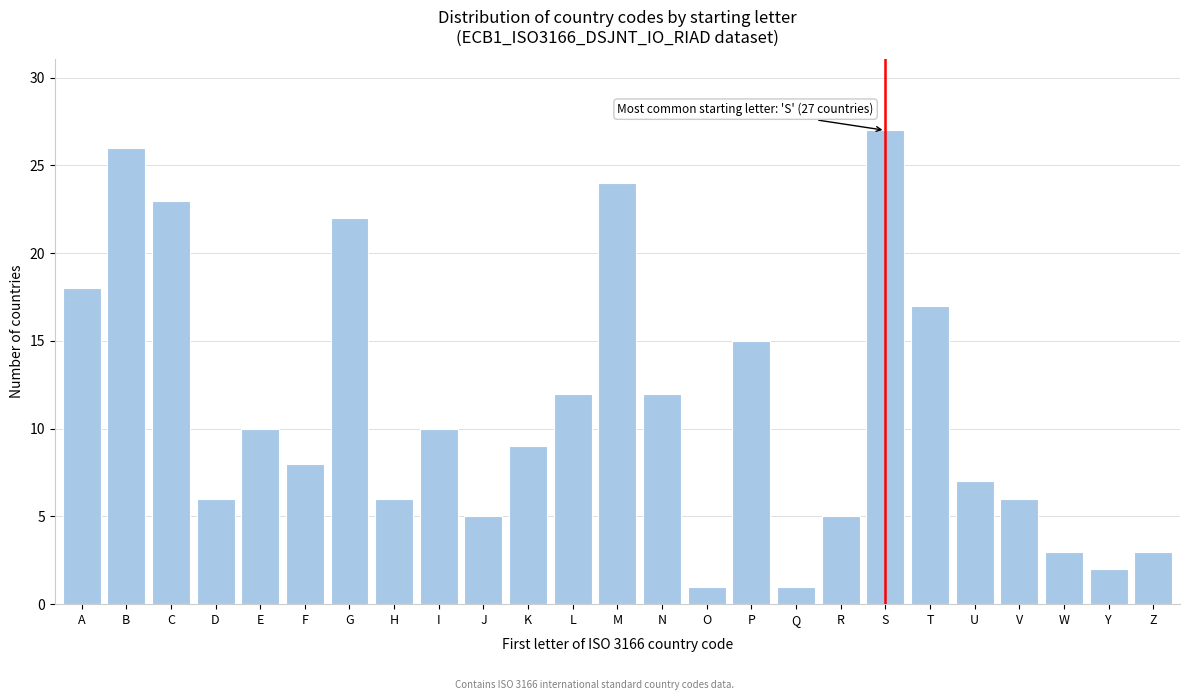

Reading right to left, what are all the values shown in this chart?

Z=3	Y=2	W=3	V=6	U=7	T=17	S=27	R=5	Q=1	P=15	O=1	N=12	M=24	L=12	K=9	J=5	I=10	H=6	G=22	F=8	E=10	D=6	C=23	B=26	A=18